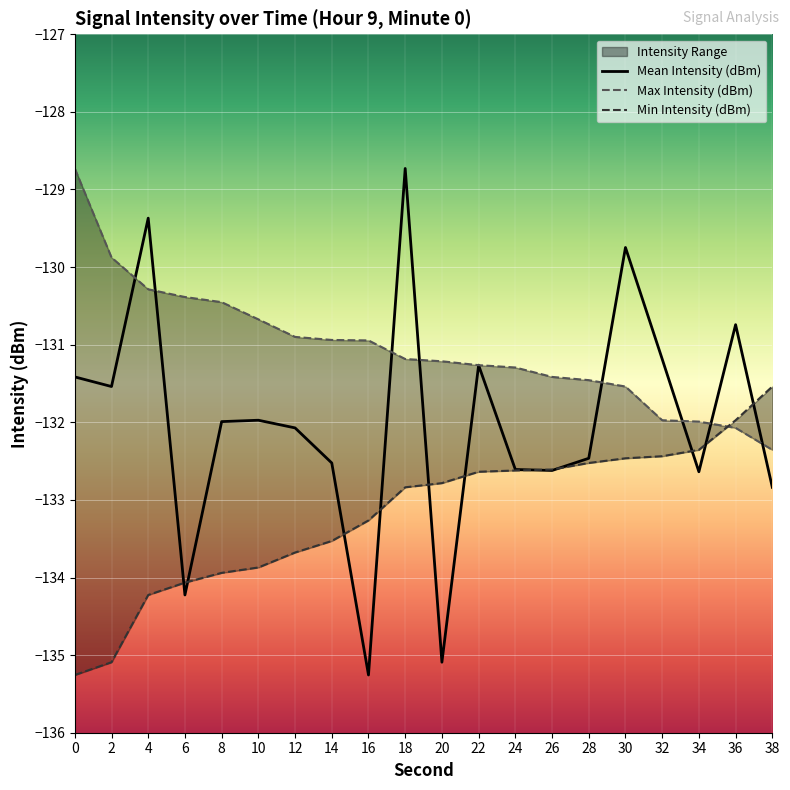

Is this an area chart (filled region under the line)?

No